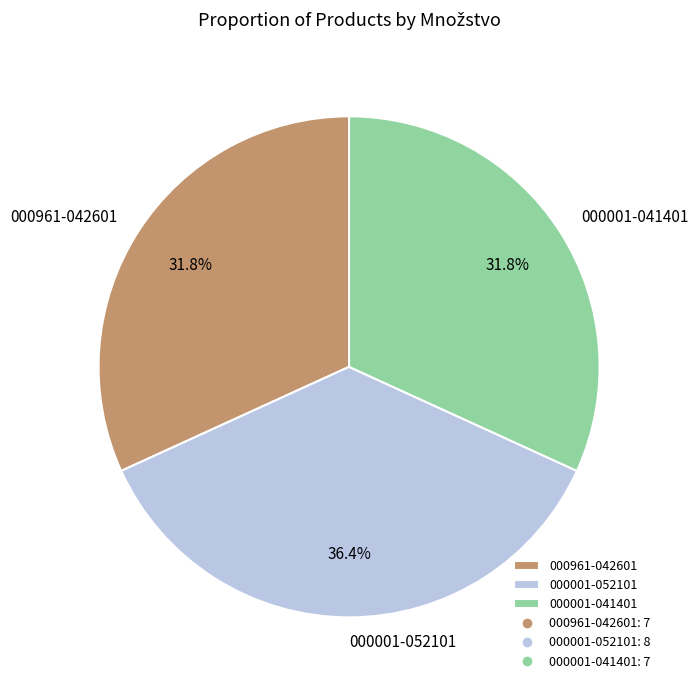

Is 000001-041401 the majority of the pie?

No